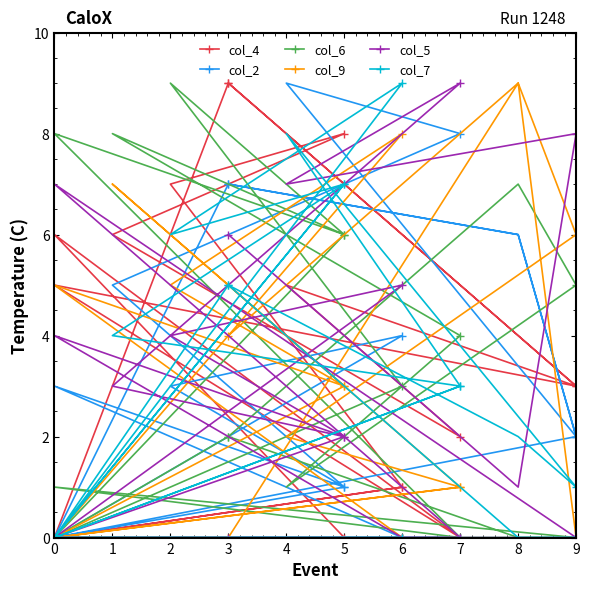

Where do col_5 and col_2 first cross each other?

0 and 9